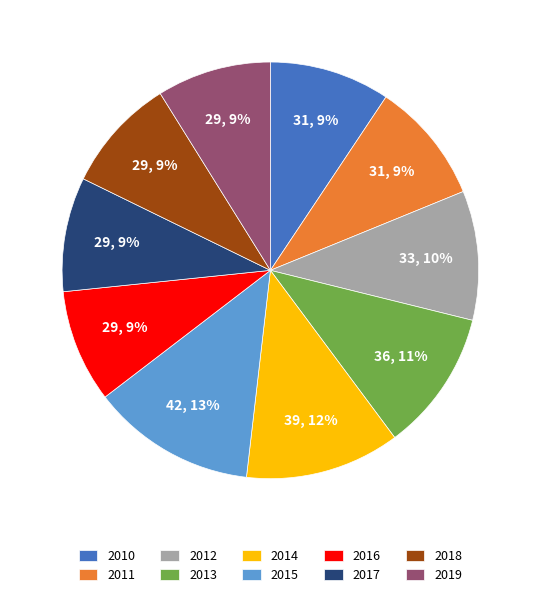

The 2019 slice represents 14% of the pie. True or false?

False